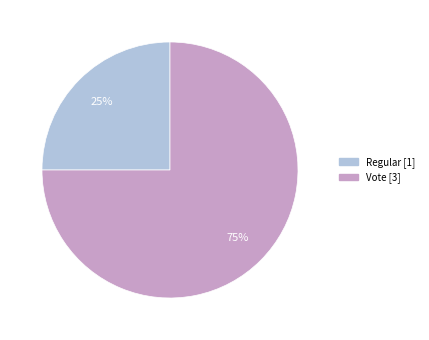

To the nearest percent, what is the average slice percentage?

50%